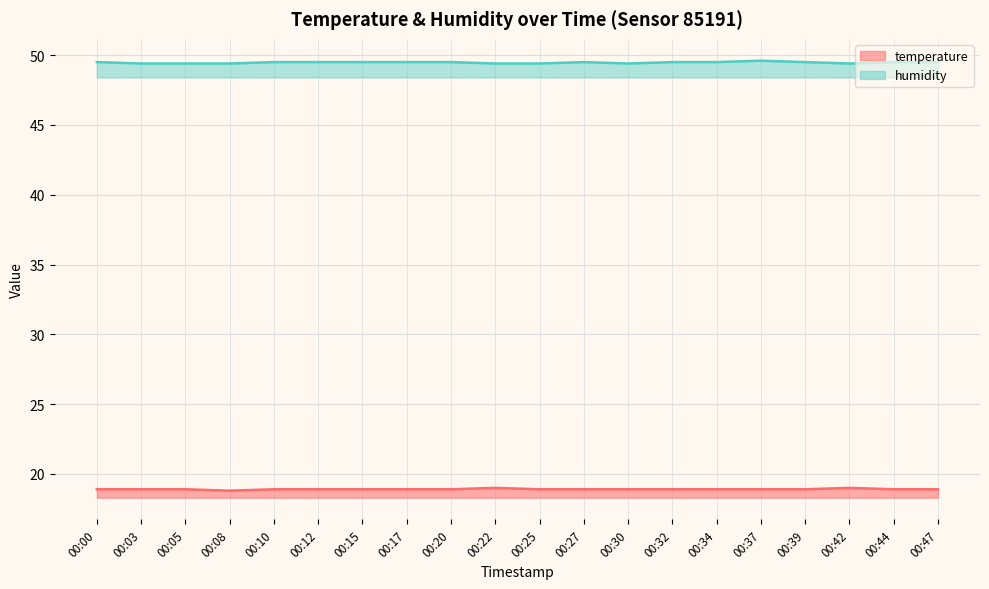

True or false: temperature and humidity intersect in this chart.

False